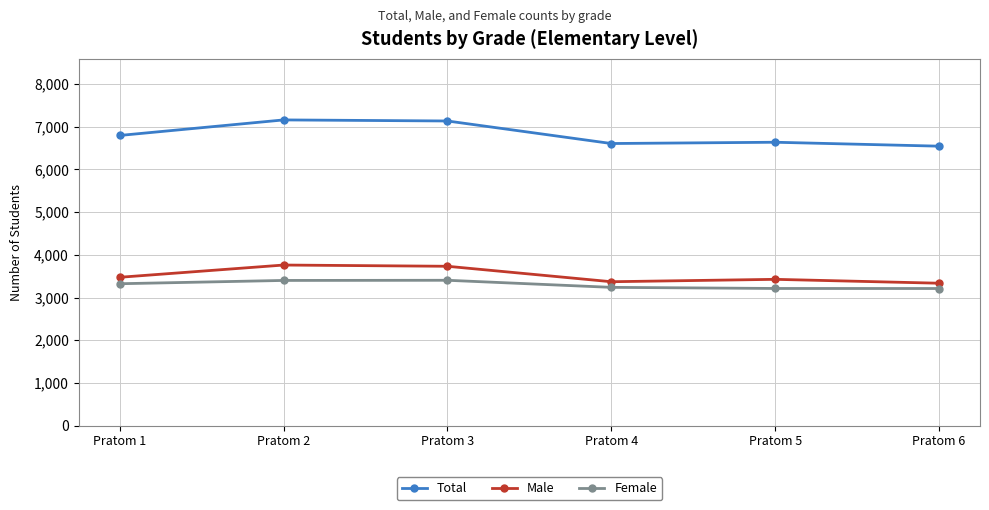

What is the lowest value of the Female series?

3211